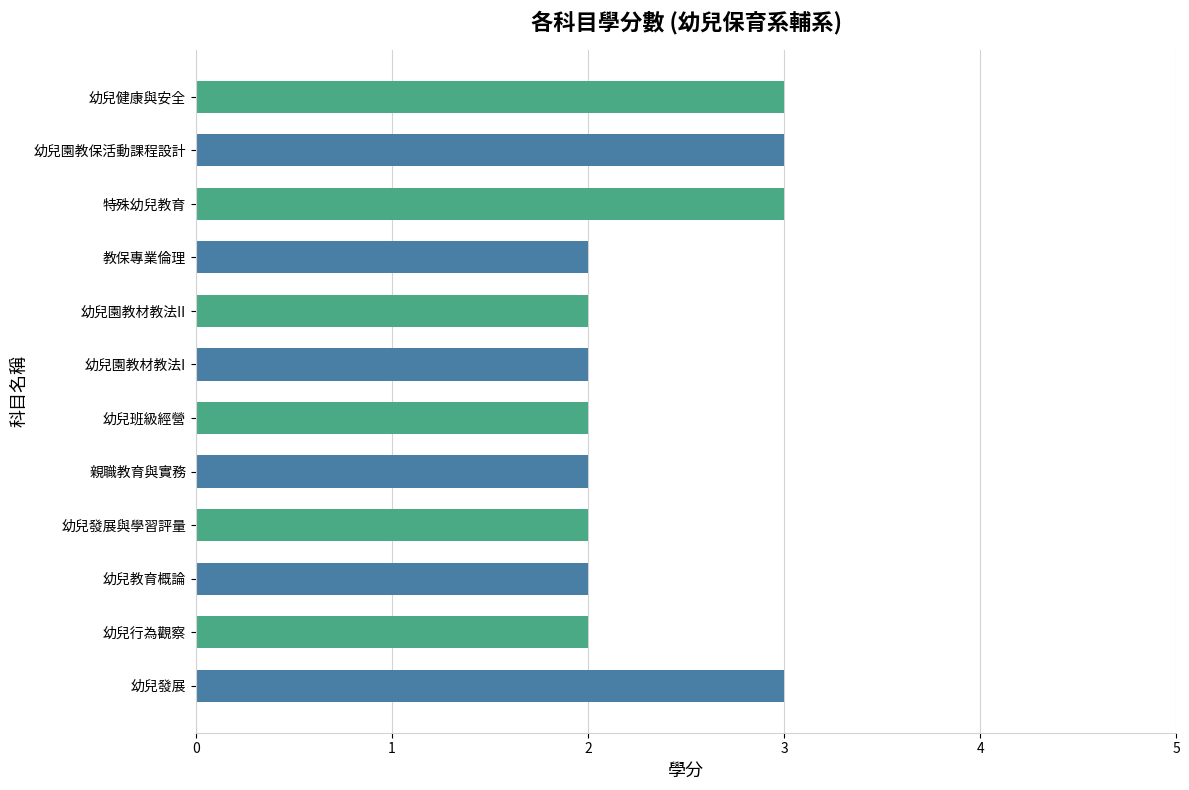

What is the label of the 6th bar from the left?

幼兒班級經營